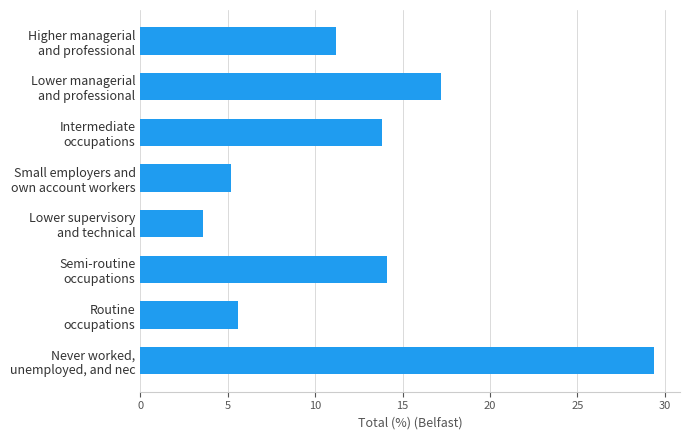

Reading top to bottom, list all the values displayed in this chart.

11.2	17.2	13.8	5.2	3.6	14.1	5.6	29.4